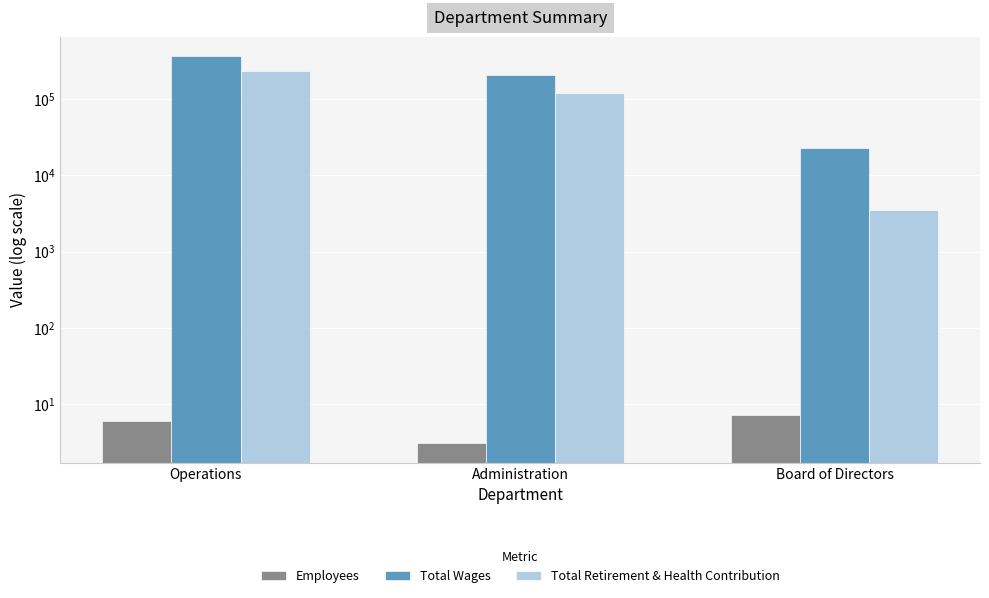

Which series changed the most between Operations and Administration?

Total Wages